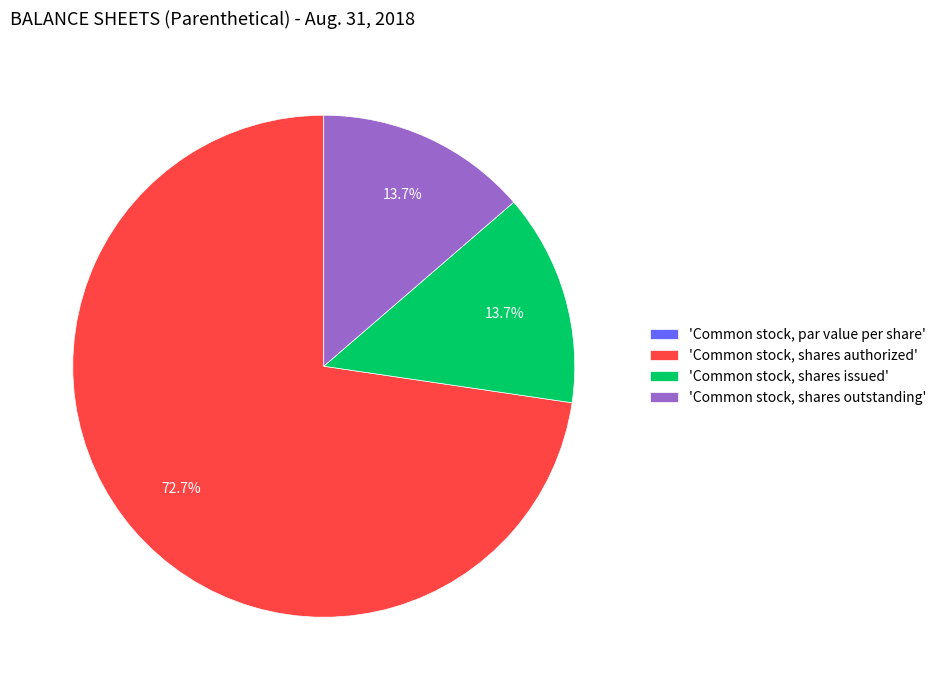

Approximately how many times larger is the value at 'Common stock, shares issued' compared to 'Common stock, shares outstanding'?

1.0